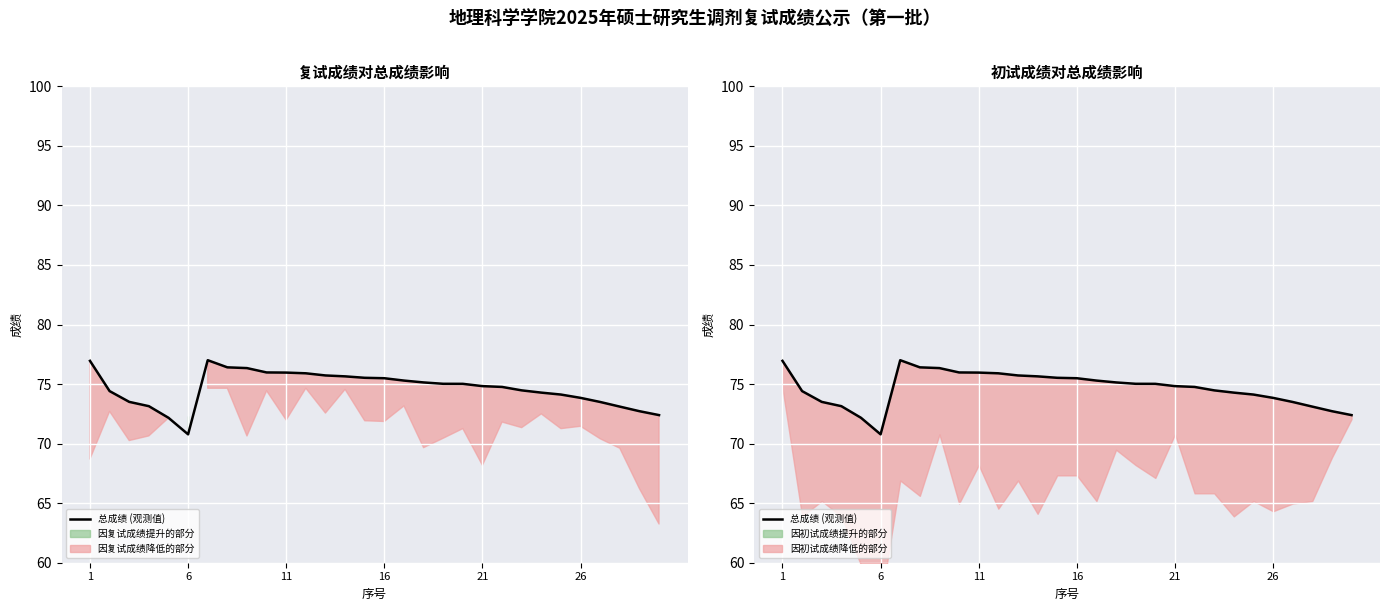

Is it true that the value at 24 is 50.5?

False